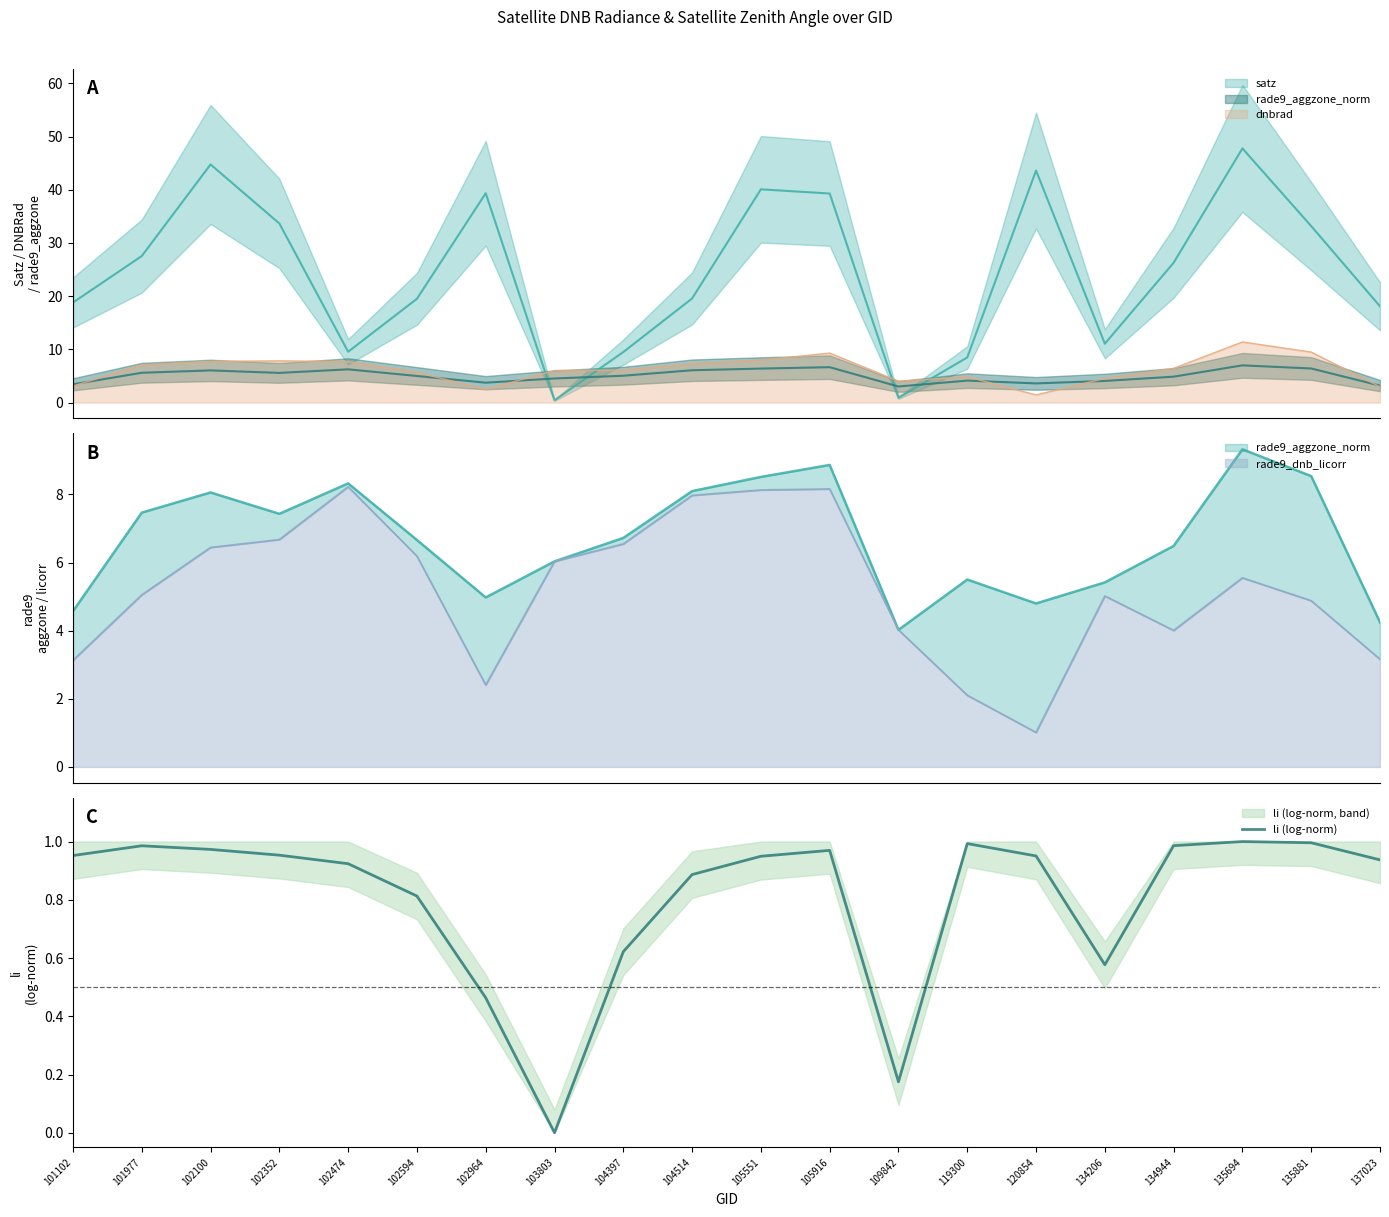

Is it true that the value at 109842 is 0.3?

False